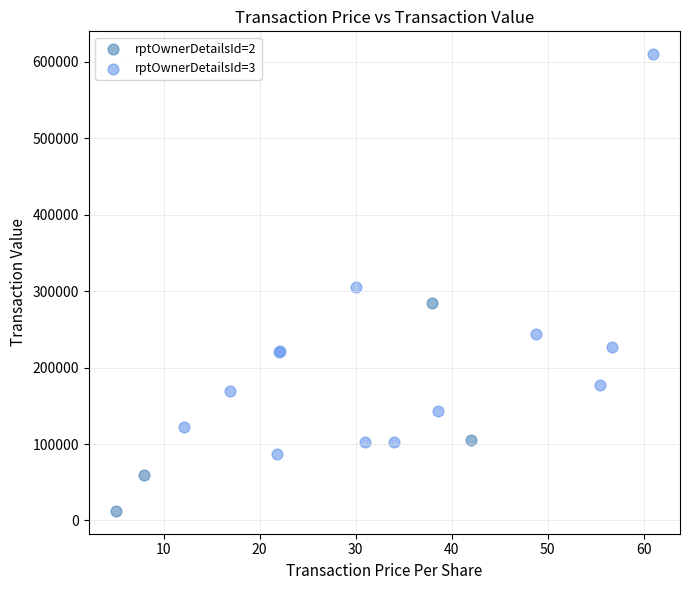

Which series reaches the minimum Y coordinate?

rptOwnerDetailsId=2